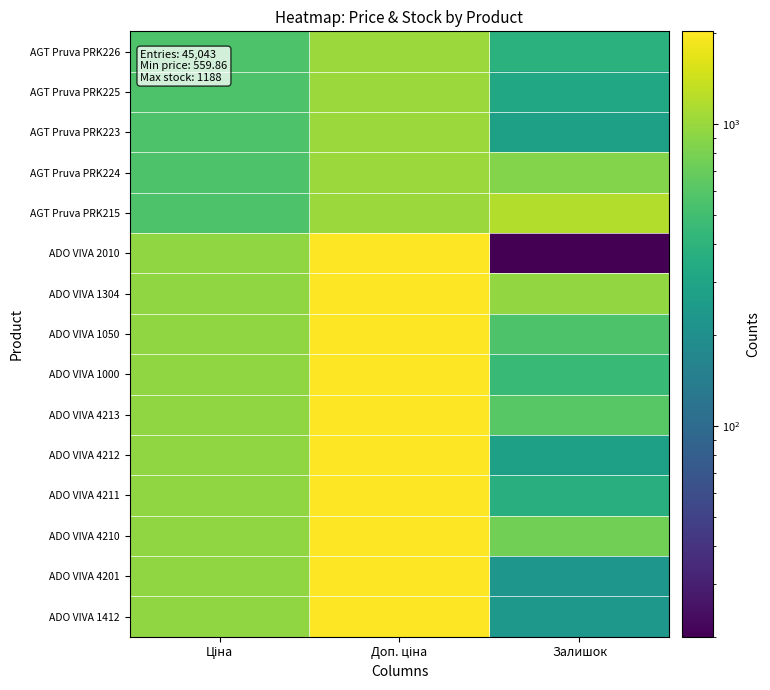

Rank the series by their maximum value, from highest to lowest.

ADO VIVA 2010, ADO VIVA 1304, ADO VIVA 1050, ADO VIVA 1000, ADO VIVA 4213, ADO VIVA 4212, ADO VIVA 4211, ADO VIVA 4210, ADO VIVA 4201, ADO VIVA 1412, AGT Pruva PRK215, AGT Pruva PRK226, AGT Pruva PRK225, AGT Pruva PRK223, AGT Pruva PRK224